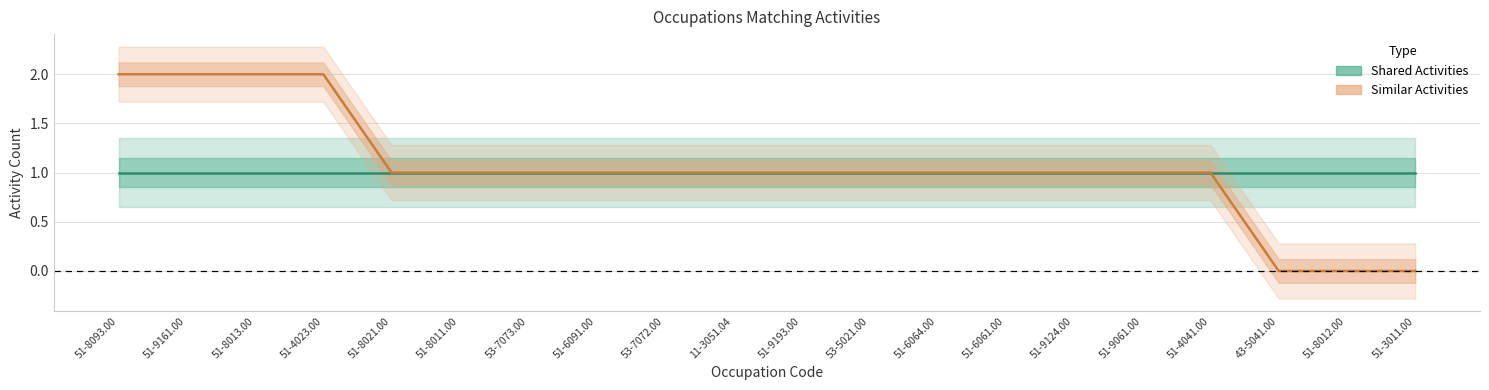

Which category has the highest value in the Similar Activities series?

51-8093.00